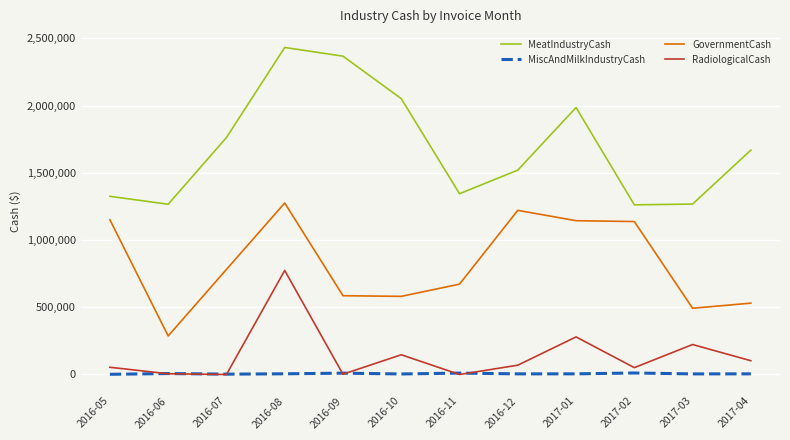

Which series has the largest total across all categories?

MeatIndustryCash